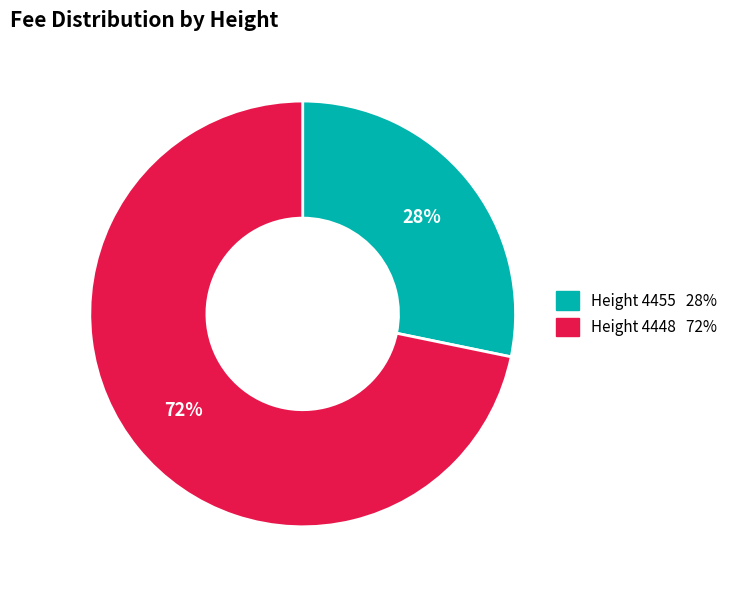

Count the number of slices in the pie.

2